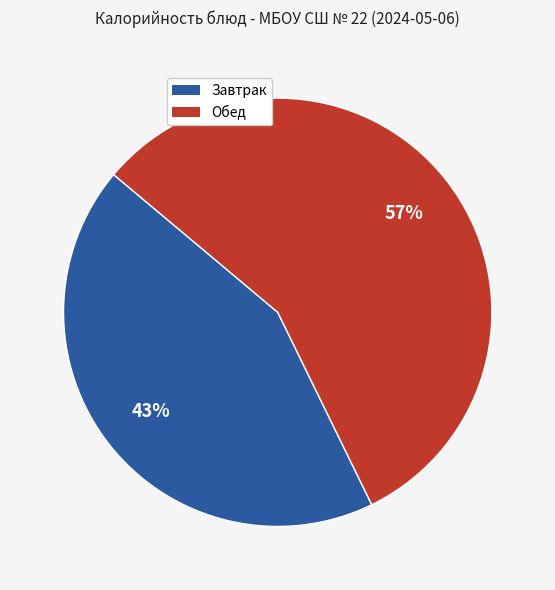

Does any single category account for the majority?

Yes